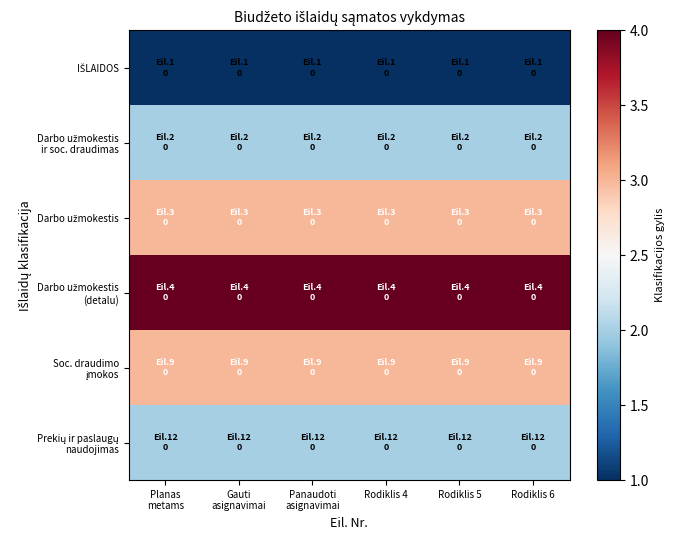

At which category does the chart reach its peak across all series?

Planas
metams